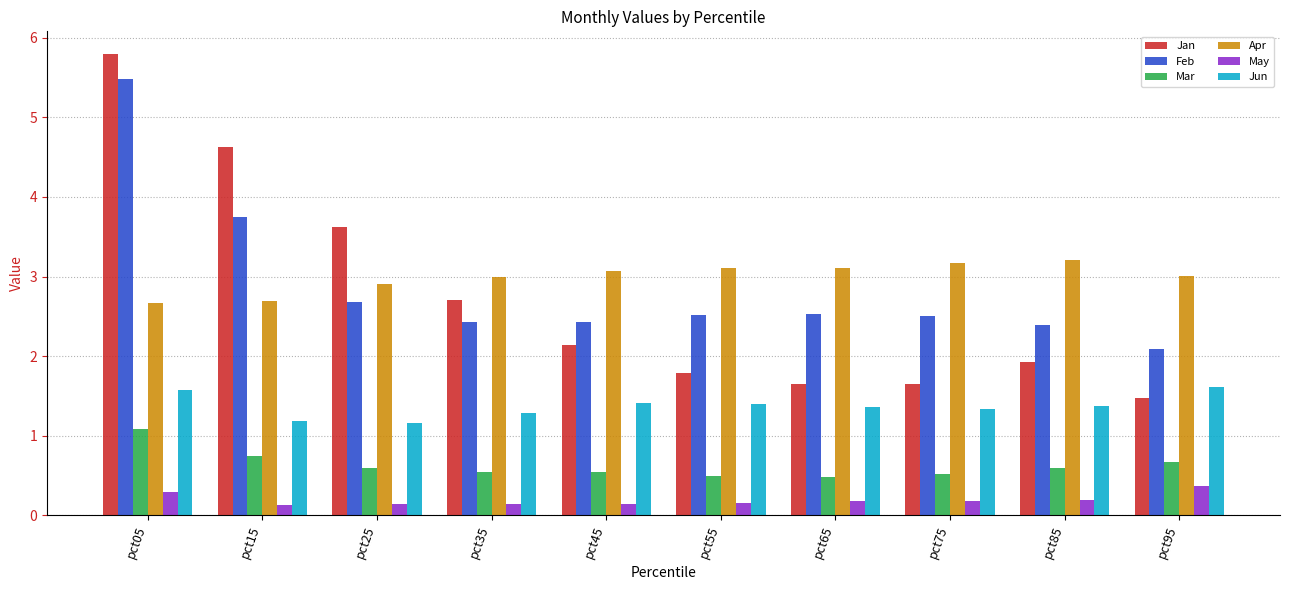

Rank the series at pct25 from lowest to highest value.

May, Mar, Jun, Feb, Apr, Jan